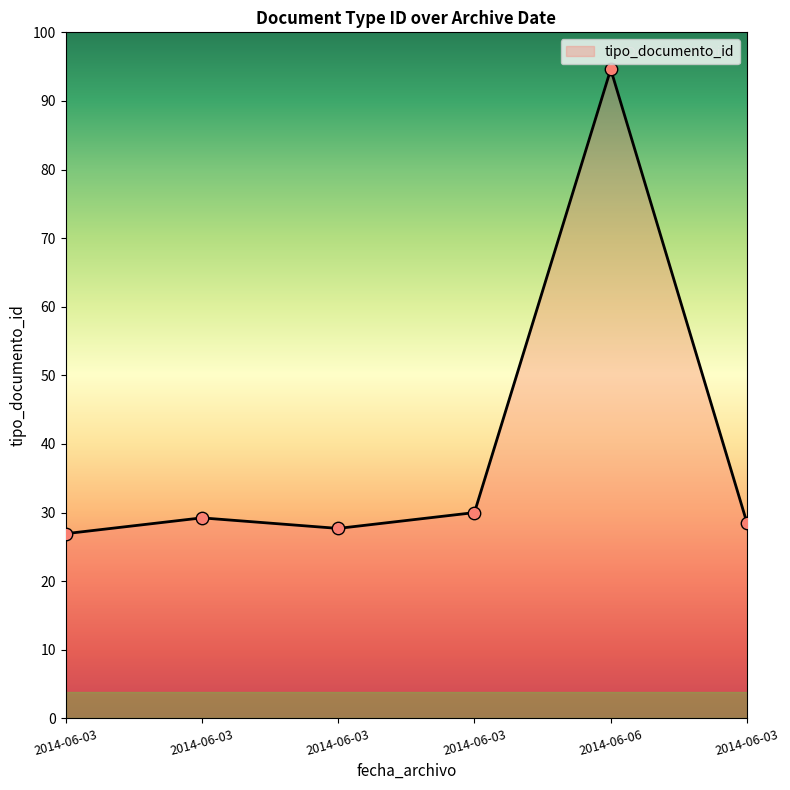

Does the chart have visible grid lines?

No